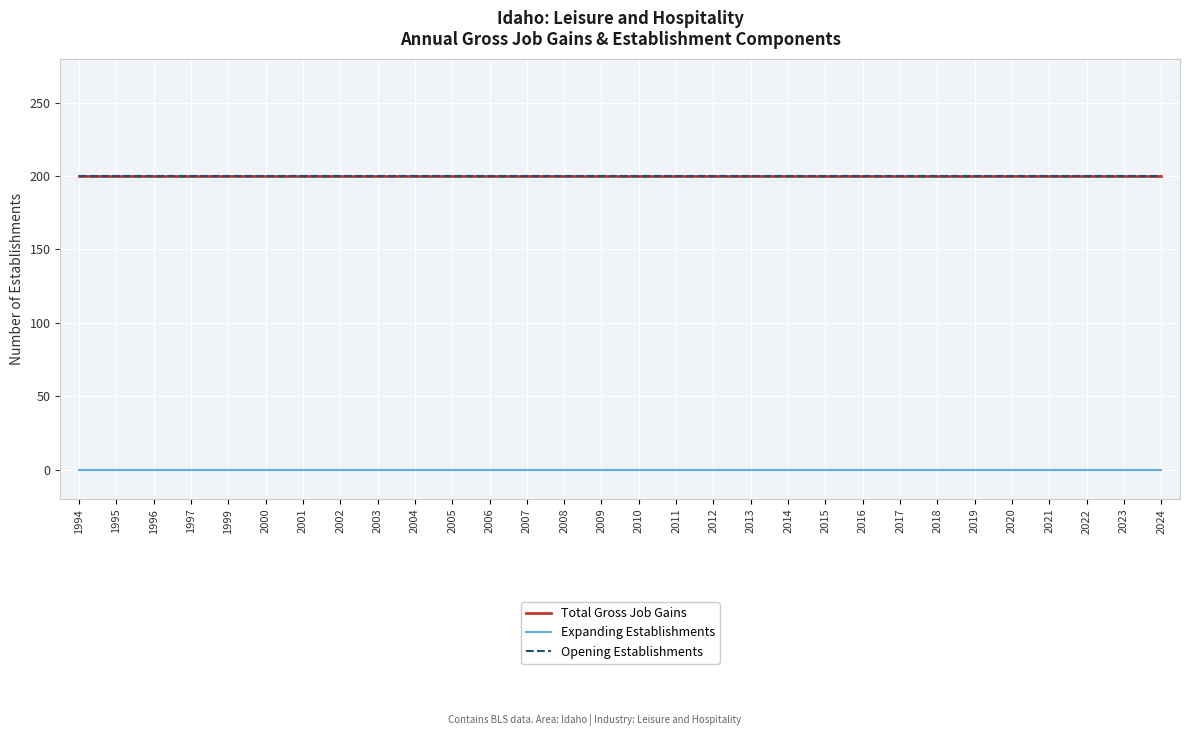

True or false: Opening Establishments and Expanding Establishments intersect in this chart.

False